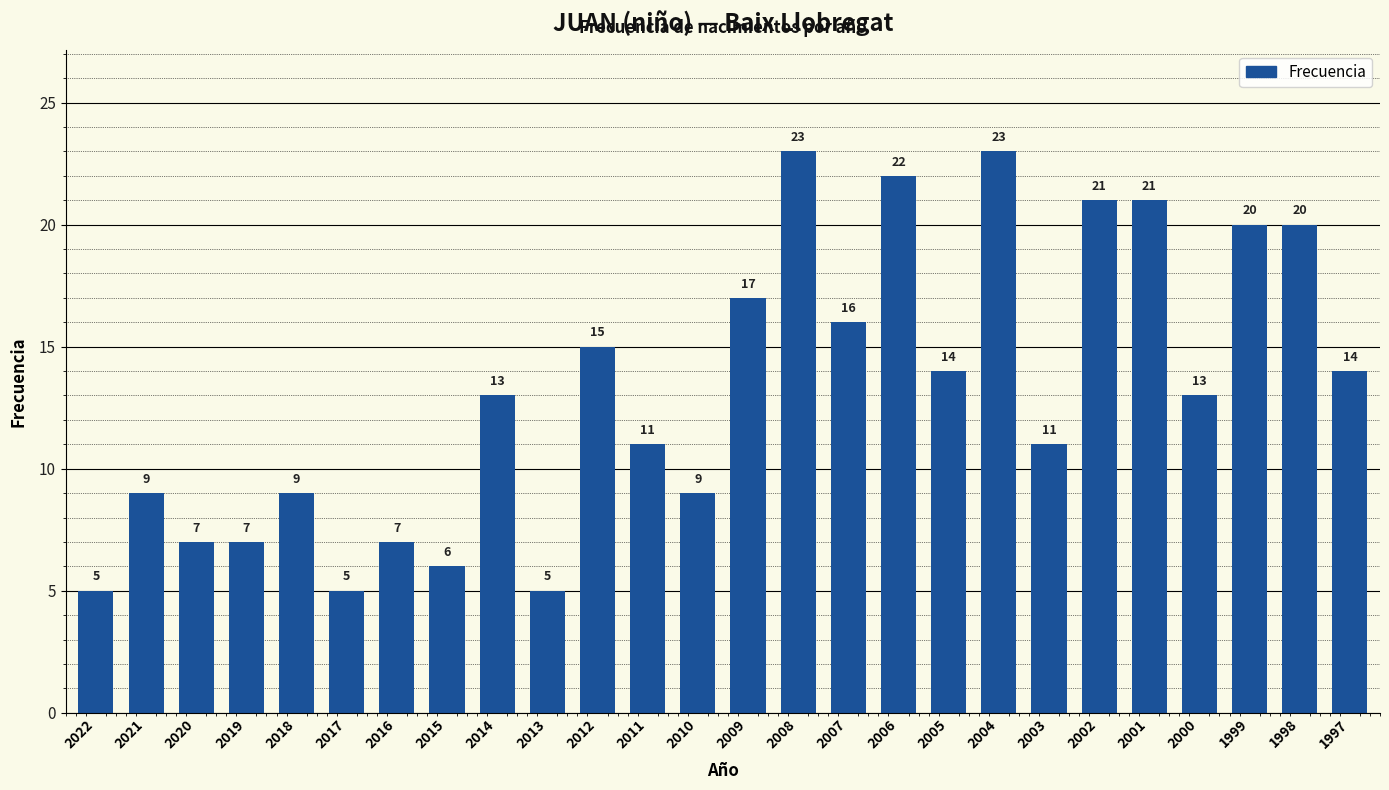

What is the average value?

13